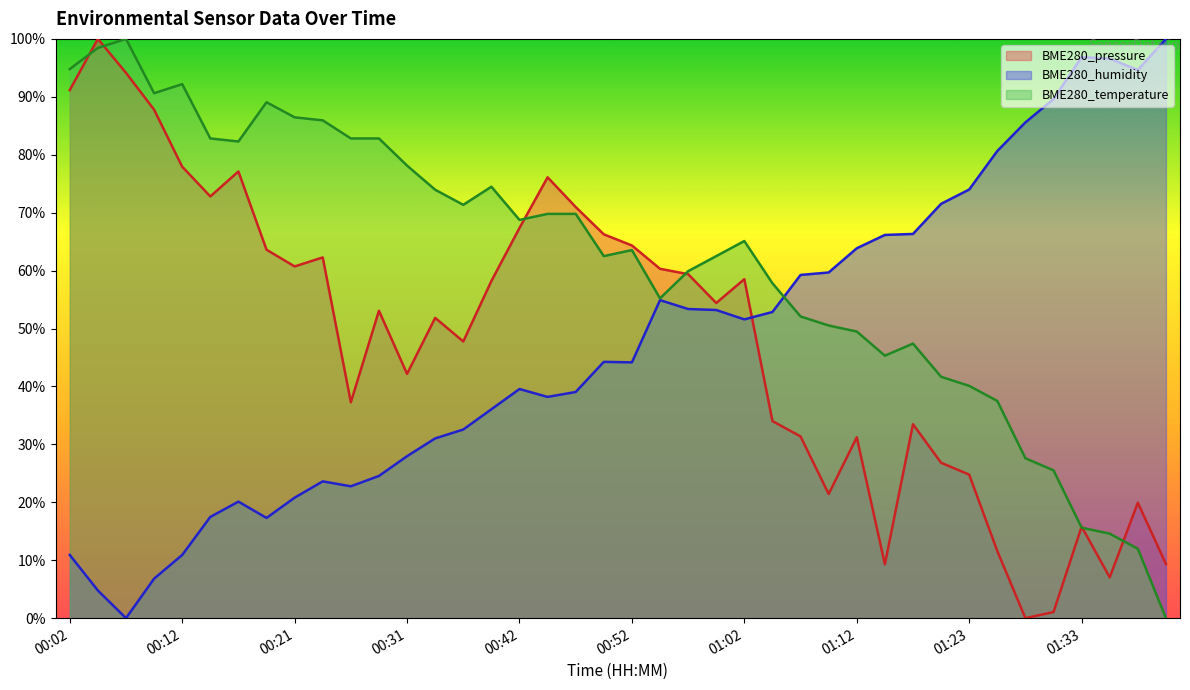

What are all the series names shown in the legend?

BME280_pressure, BME280_humidity, BME280_temperature